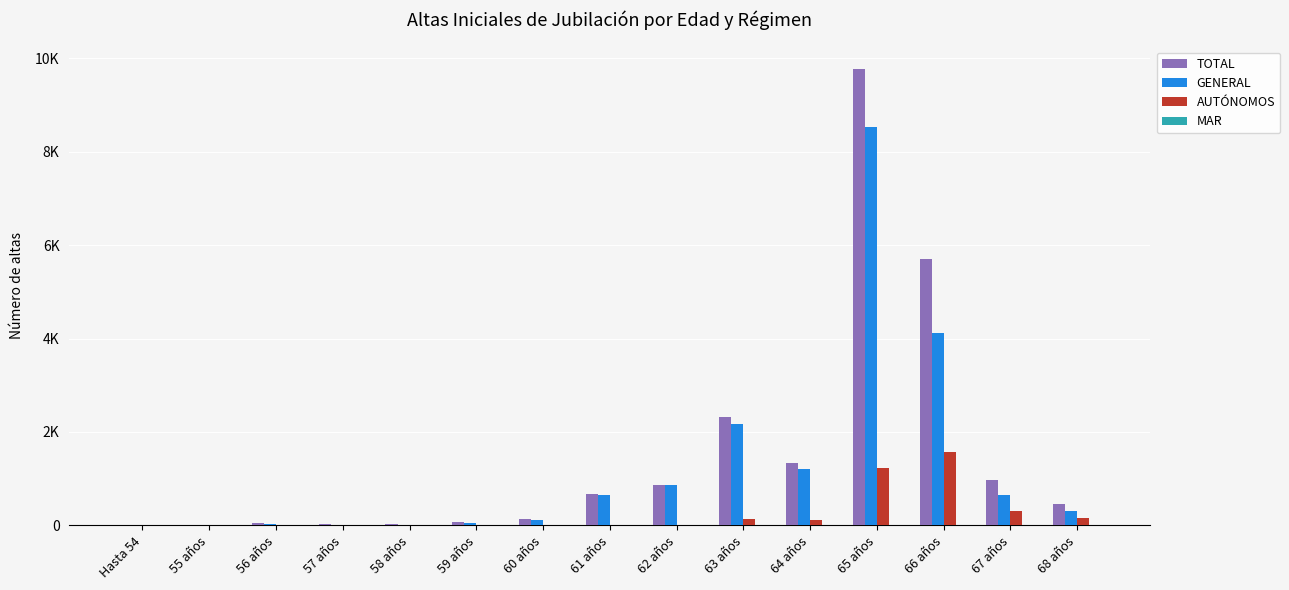

What is the greatest value displayed?

9763